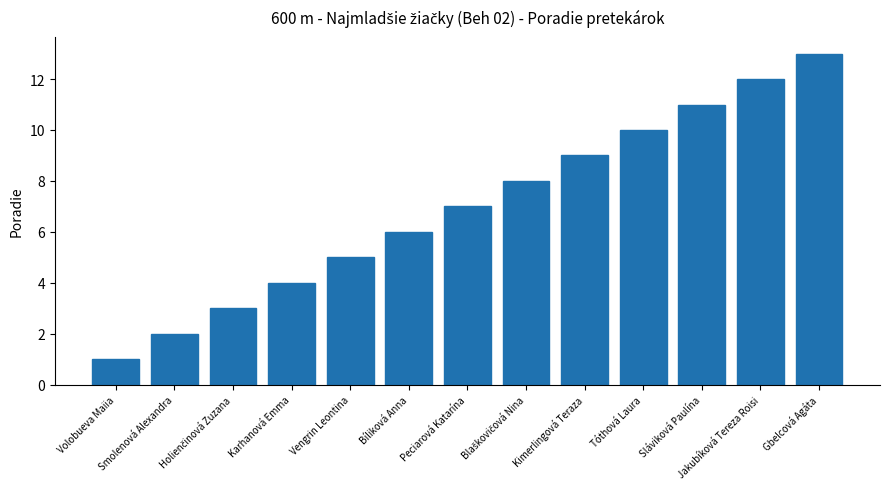

Reading left to right, list all the values displayed in this chart.

1	2	3	4	5	6	7	8	9	10	11	12	13